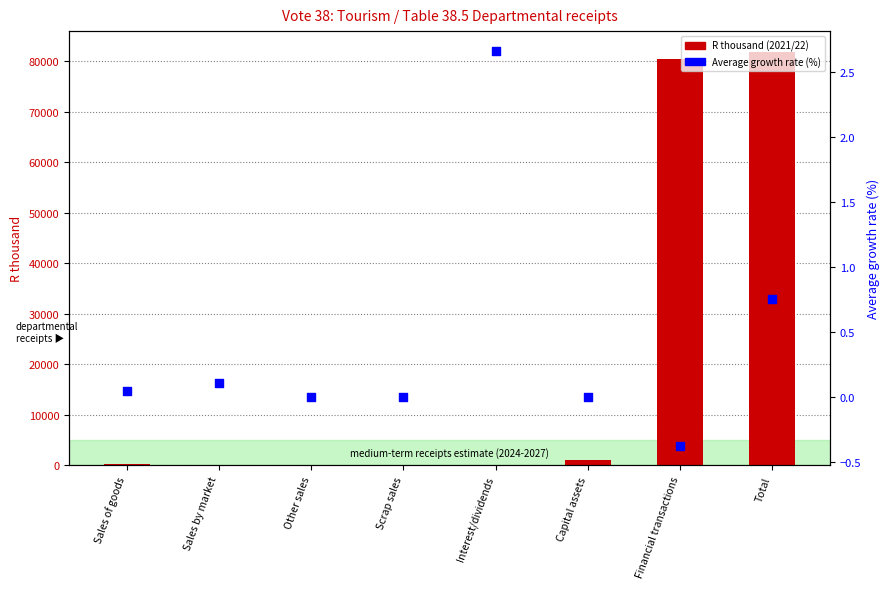

What is the total value across all series at Sales by market?

66.1